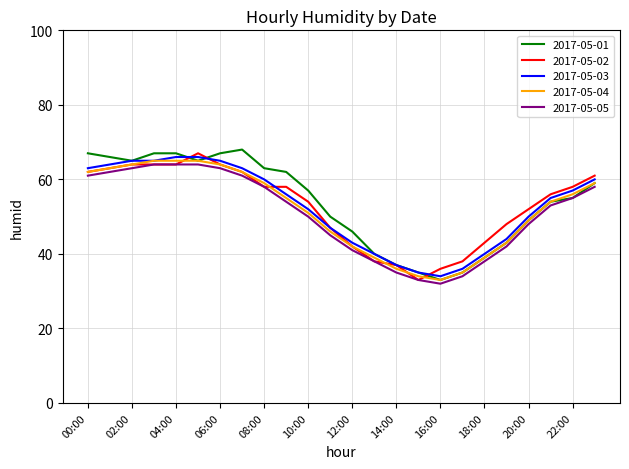

How many distinct data groups are displayed?

5